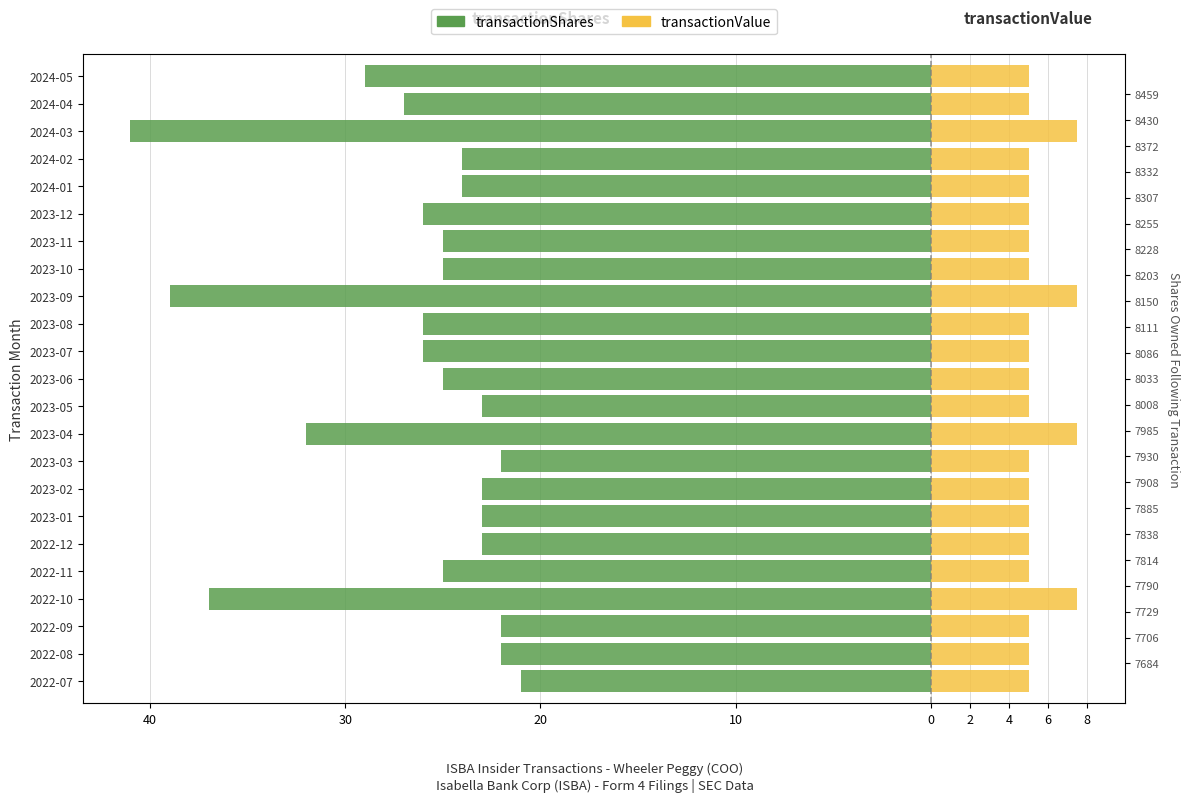

Reading left to right, list all the values displayed in this chart.

transactionShares: -21.0	-22.0	-22.0	-37.0	-25.0	-23.0	-23.0	-23.0	-22.0	-32.0	-23.0	-25.0	-26.0	-26.0	-39.0	-25.0	-25.0	-26.0	-24.0	-24.0	-41.0	-27.0	-29.0
transactionValue: 5.0	5.0	5.0	7.5	5.0	5.0	5.0	5.0	5.0	7.5	5.0	5.0	5.0	5.0	7.5	5.0	5.0	5.0	5.0	5.0	7.5	5.0	5.0